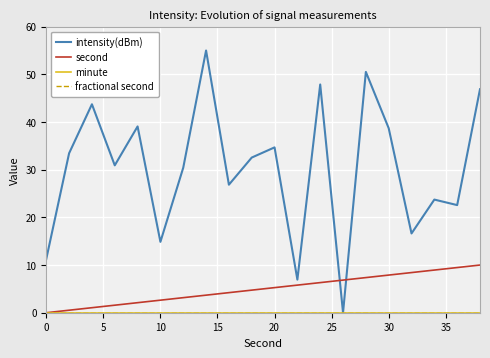

Does the chart have visible grid lines?

Yes